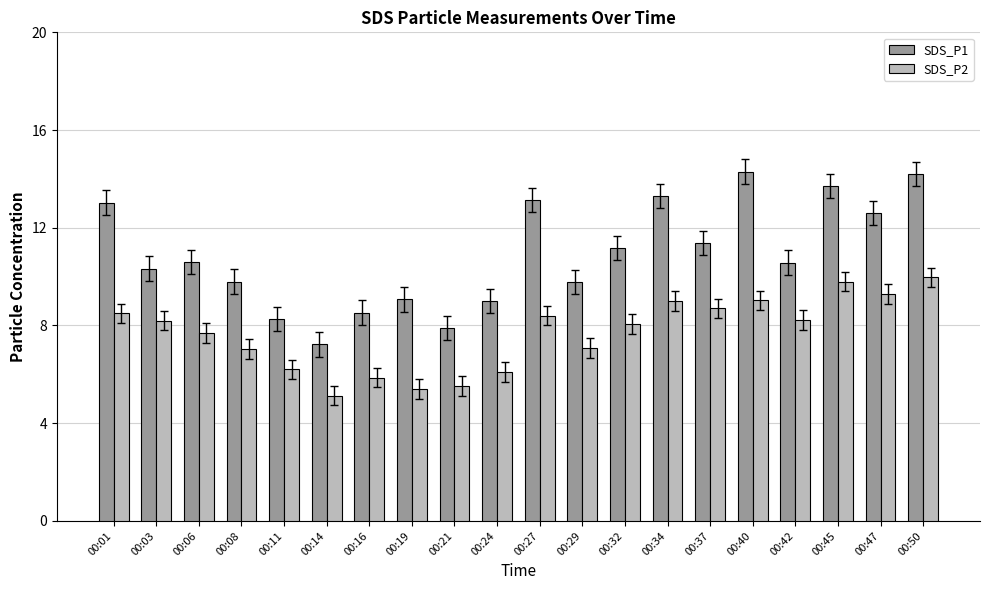

What is the maximum value shown in the chart?

14.3